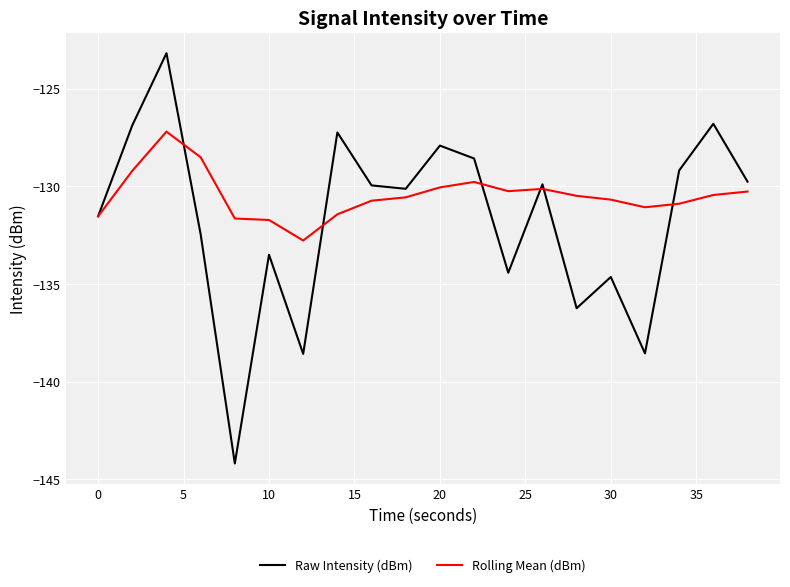

Rank the series by their average value, from highest to lowest.

Rolling Mean (dBm), Raw Intensity (dBm)